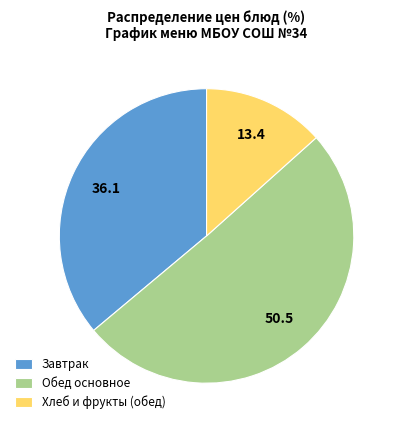

True or false: Завтрак accounts for 42% of the total.

False